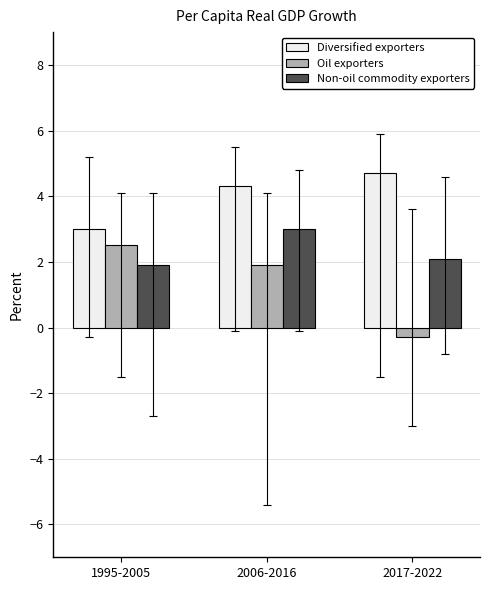

List the series in order of their overall mean, lowest first.

Oil exporters, Non-oil commodity exporters, Diversified exporters